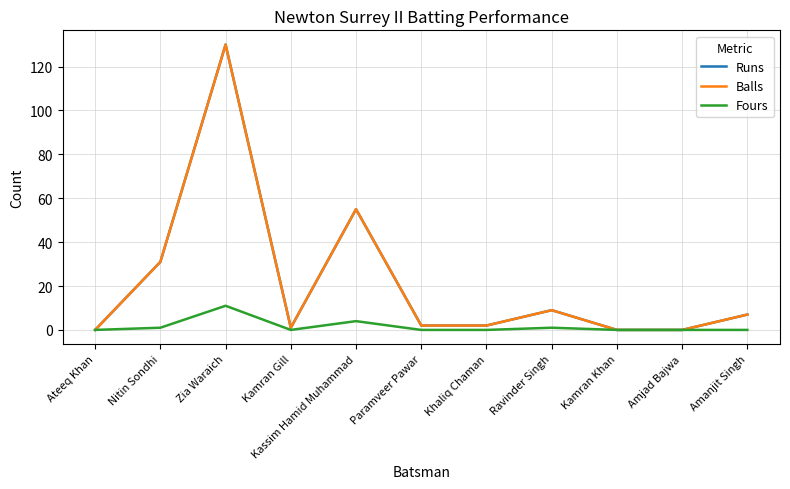

Is it true that Fours equals 5 at Kamran Khan?

False